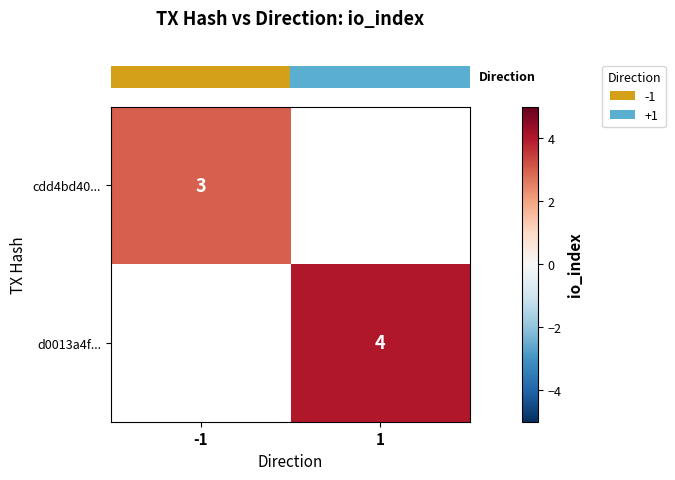

At how many categories does at least one series exceed 3?

1